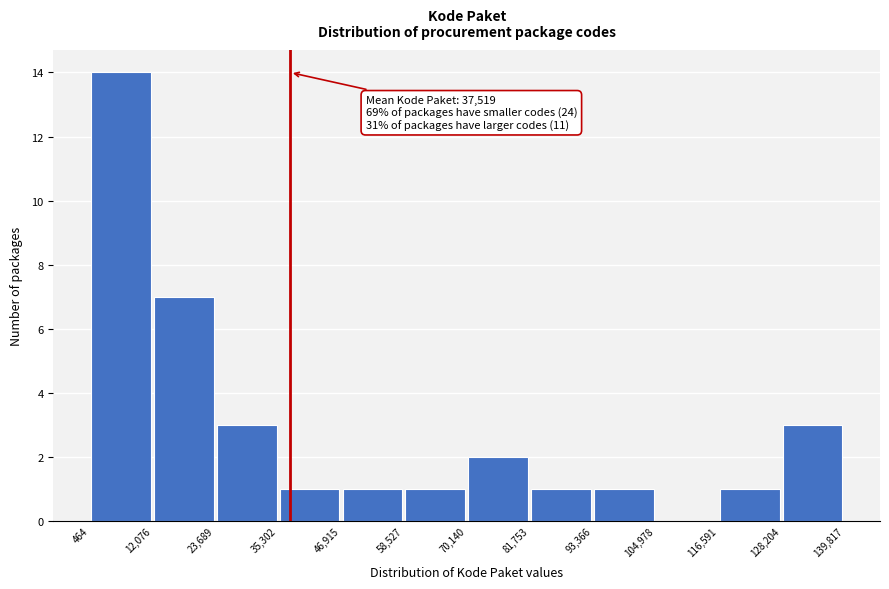

Over which range of the x-axis is the bar tallest?

464 to 12,076